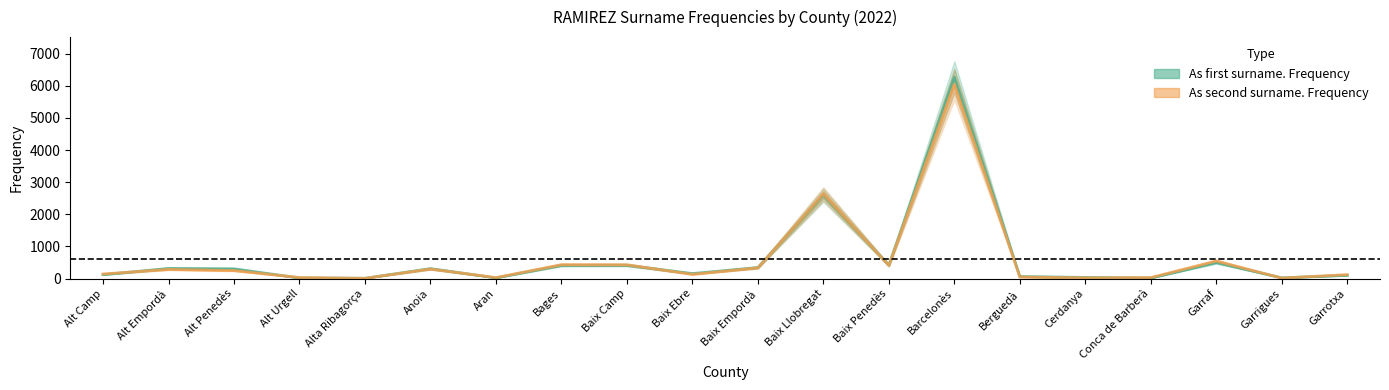

At which label does As second surname. Frequency first exceed 250?

Alt Empordà